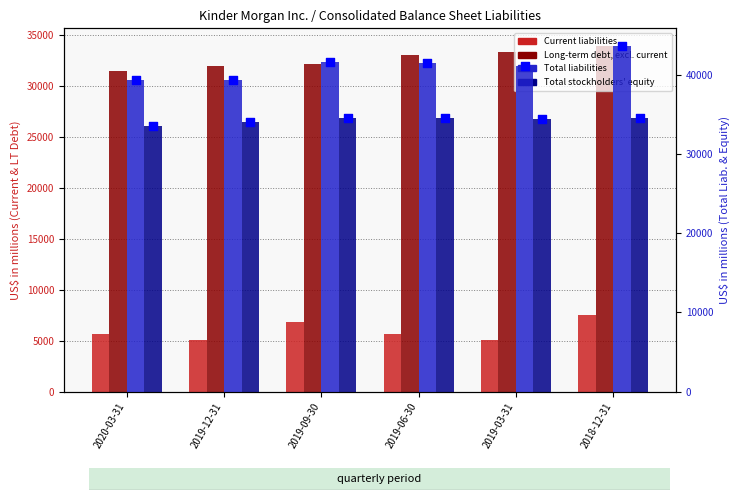

At how many categories does at least one series exceed 14228?

6